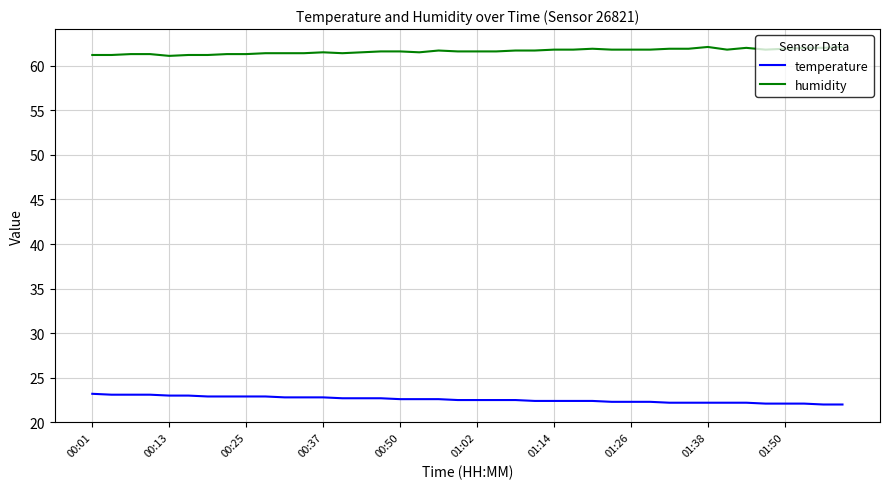

Which series has the largest total across all categories?

humidity